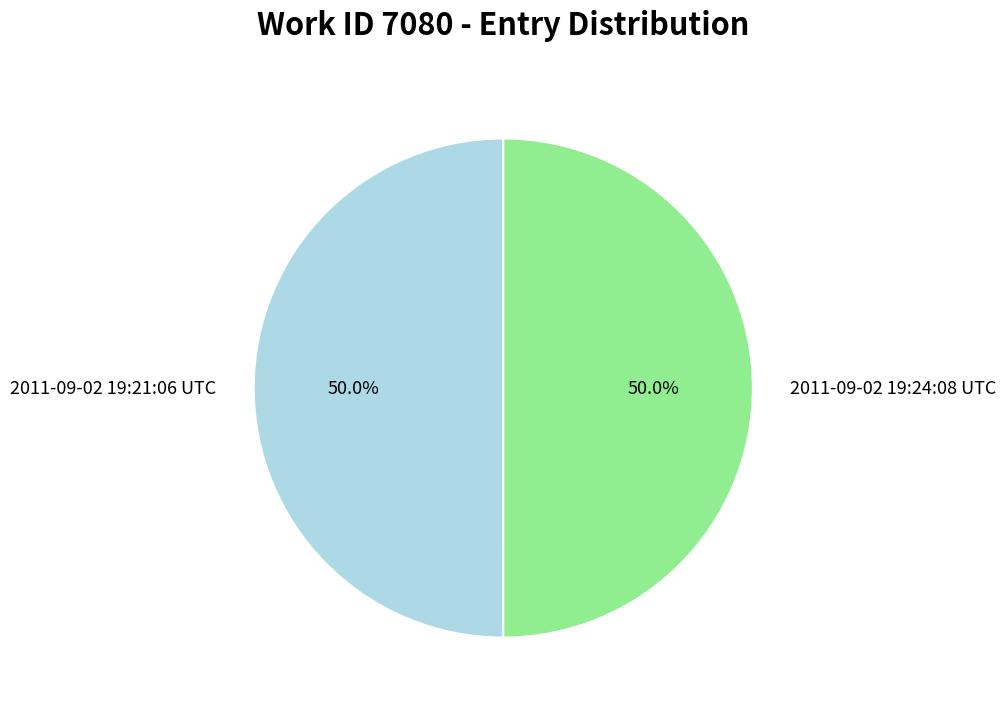

What is the ratio of the value at 2011-09-02 19:24:08 UTC to the value at 2011-09-02 19:21:06 UTC?

1.0